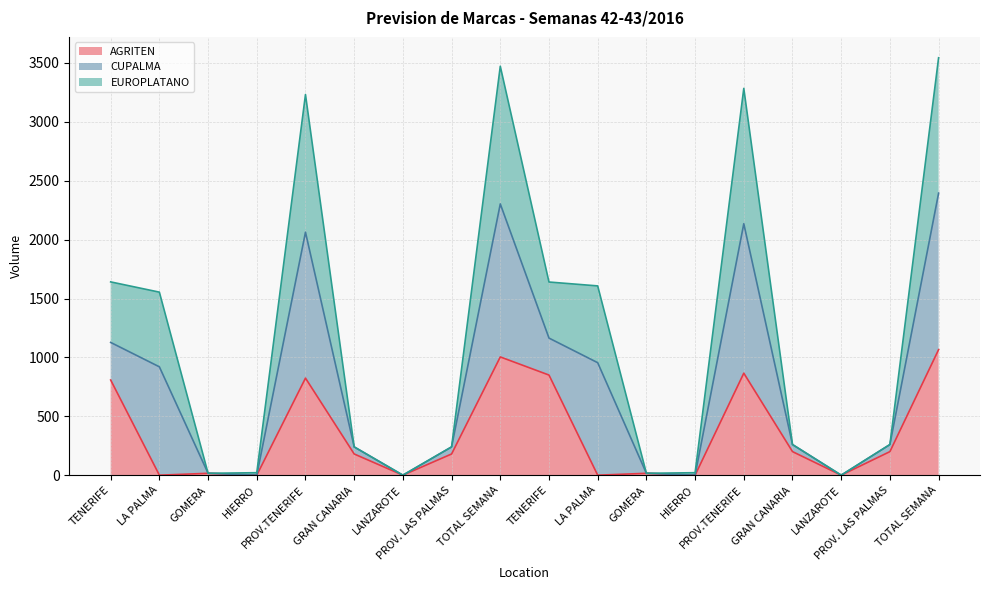

How many categories are shown in the chart?

18